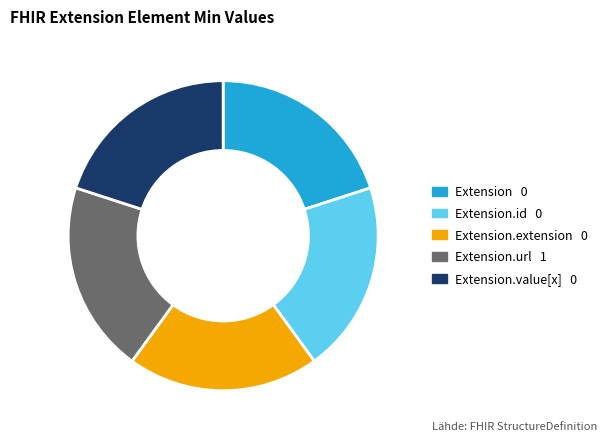

Does any single category account for the majority?

No